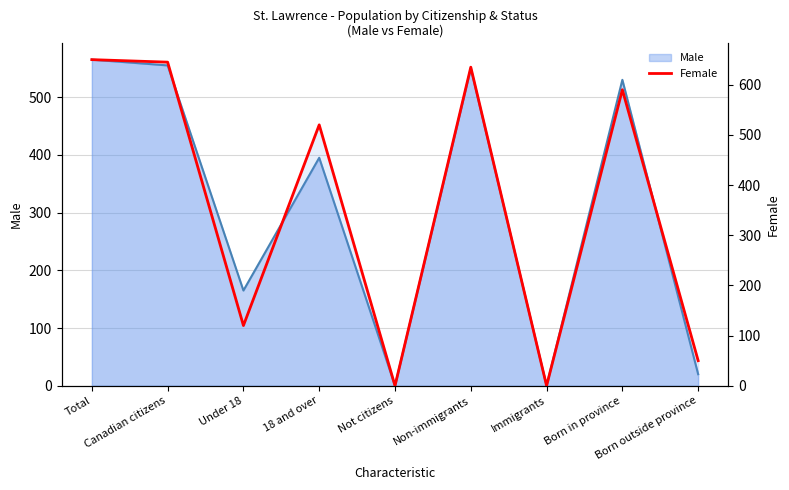

Which label corresponds to the largest value in the chart?

Total